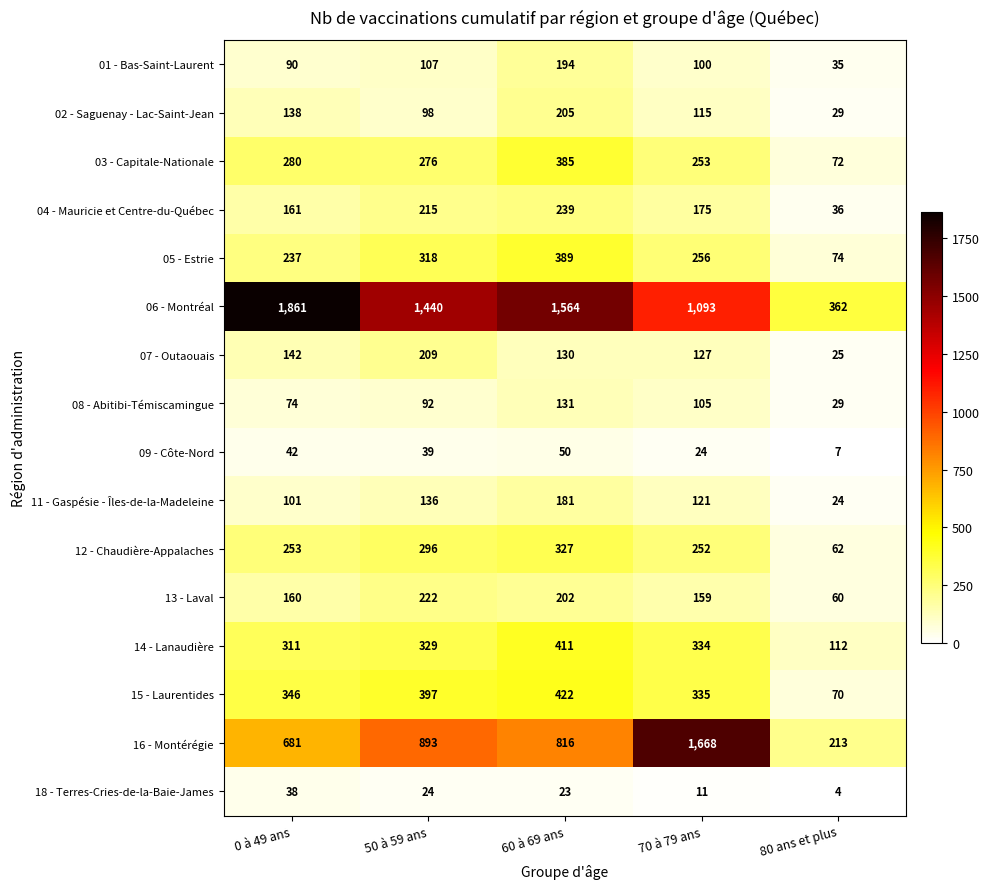

Rank the categories by 06 - Montréal value from lowest to highest.

80 ans et plus, 70 à 79 ans, 50 à 59 ans, 60 à 69 ans, 0 à 49 ans